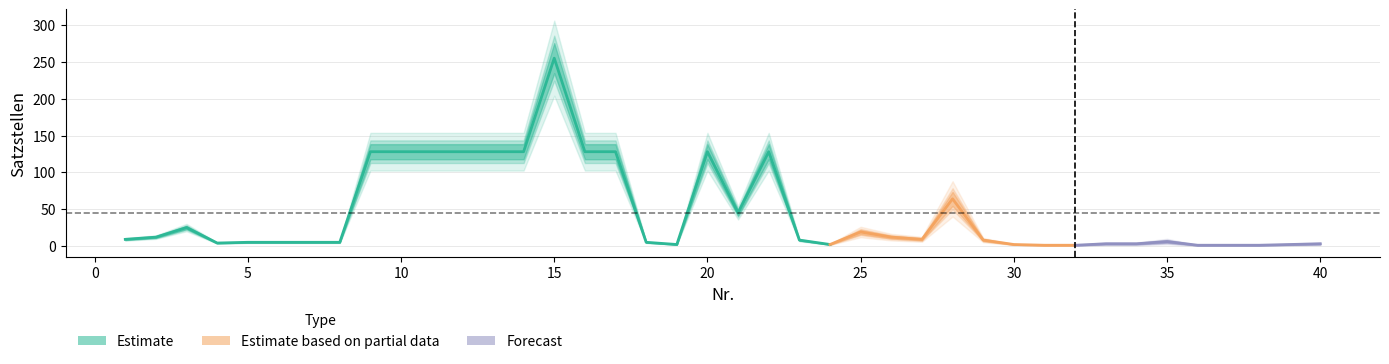

What is the highest value of the Nr series?

40